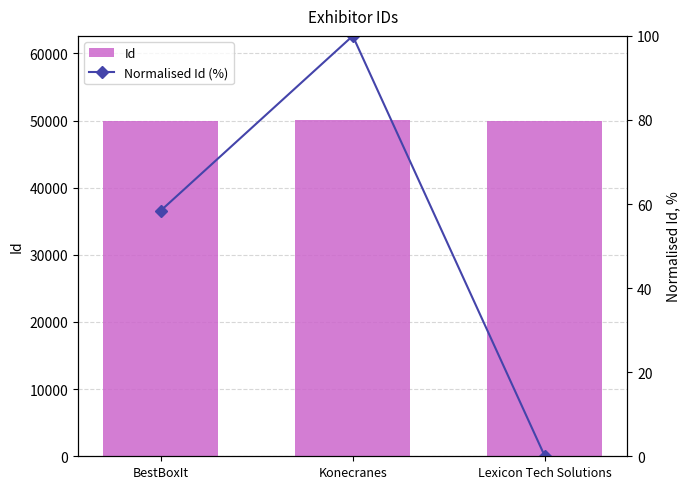

Which series has the widest spread of values?

Id